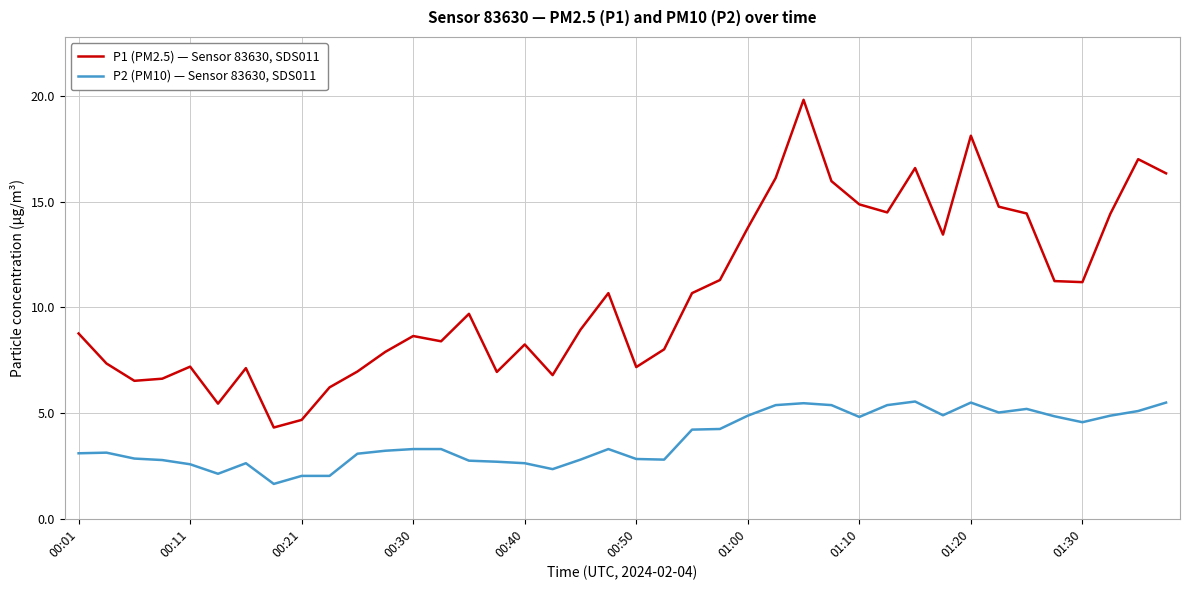

What is the difference between the maximum and minimum values in the P2 (PM10) — Sensor 83630, SDS011 series?

3.9